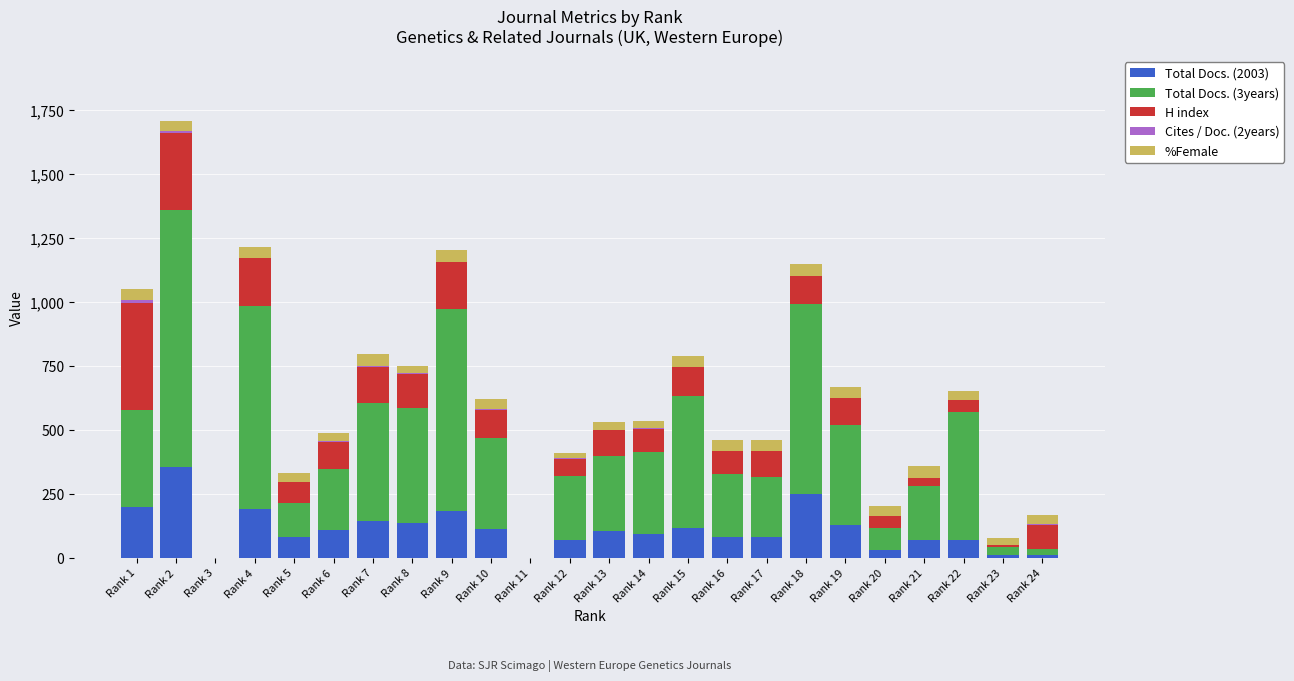

At which label does Total Docs. (2003) reach its peak?

Rank 2